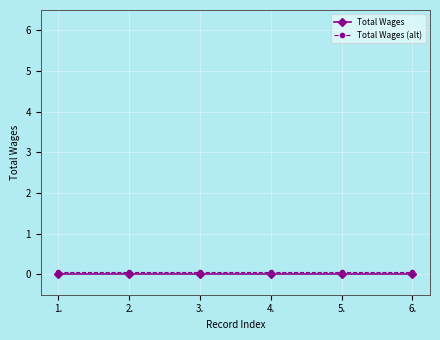

Does the chart have visible grid lines?

Yes